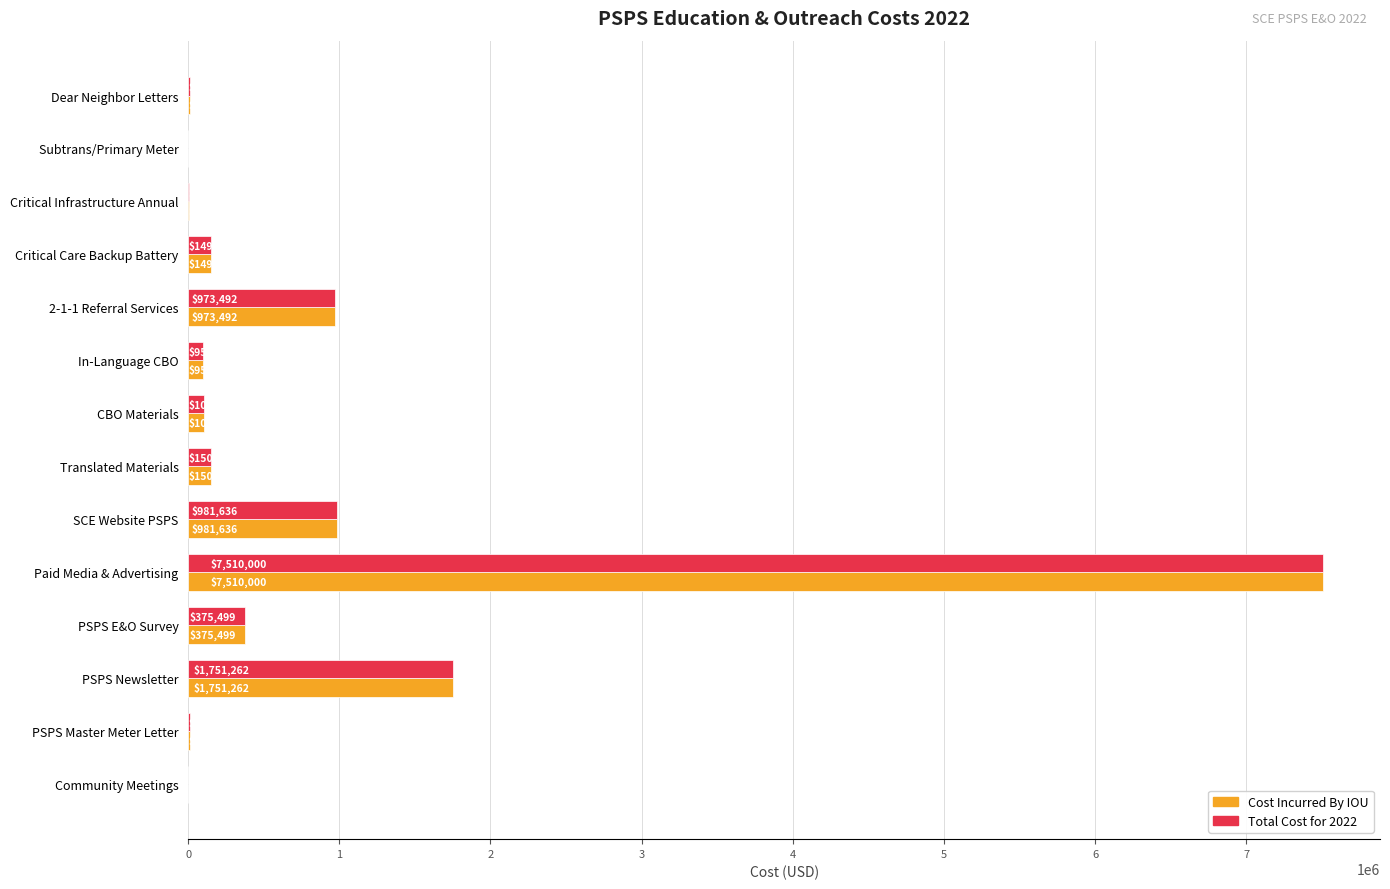

What is the greatest value displayed?

7510000.0